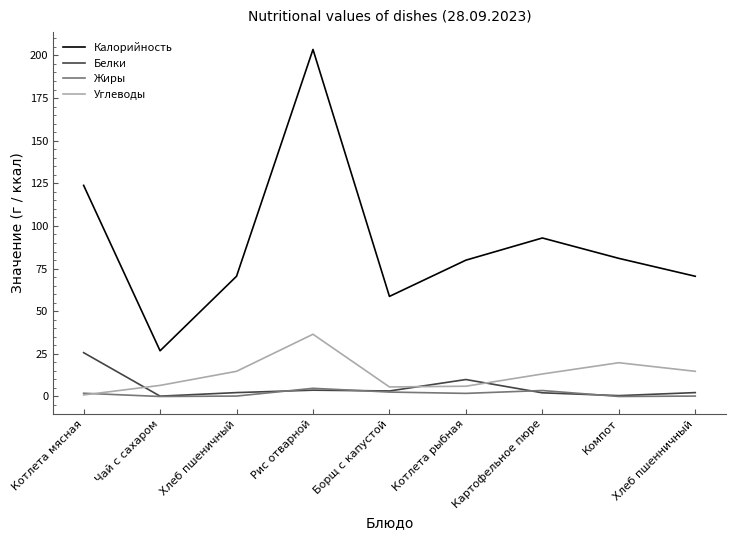

Where is Калорийность nearest to the value 115?

Котлета мясная